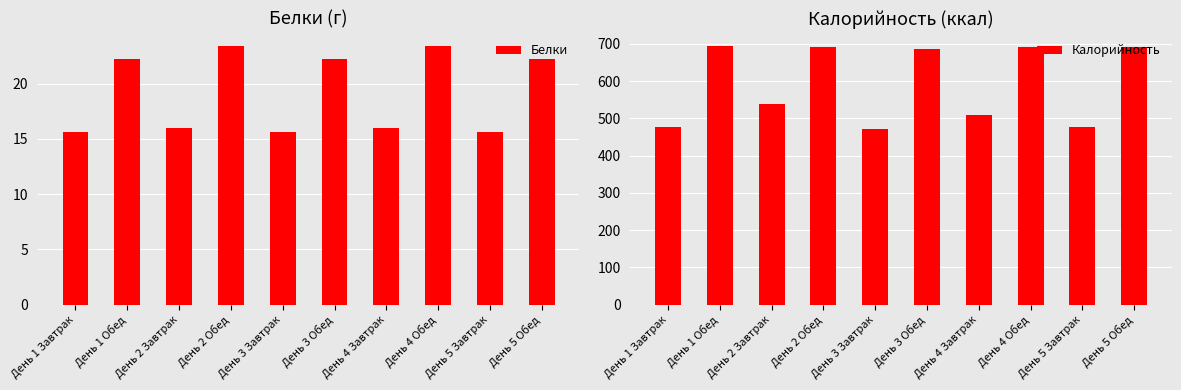

What are all the series names shown in the legend?

Белки, Калорийность